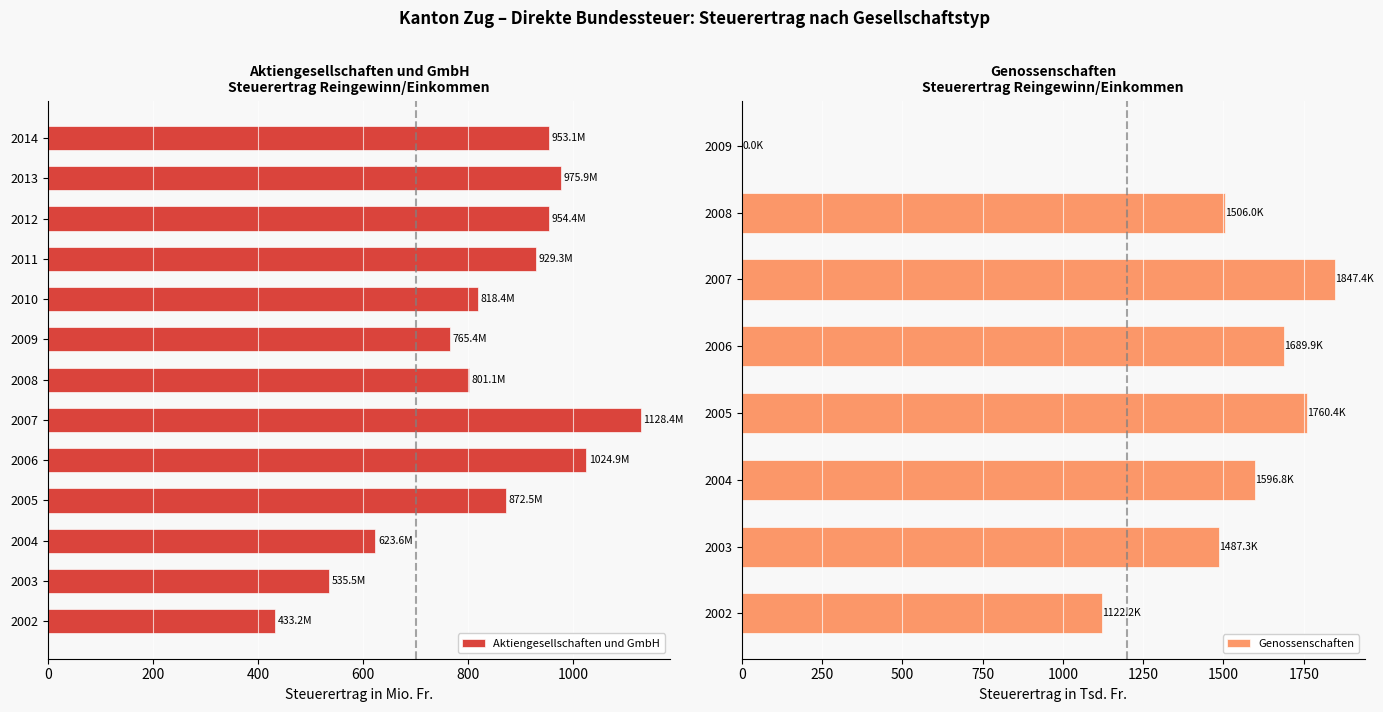

Rank the categories by value from lowest to highest.

2002, 2003, 2004, 2009, 2008, 2010, 2005, 2011, 2014, 2012, 2013, 2006, 2007